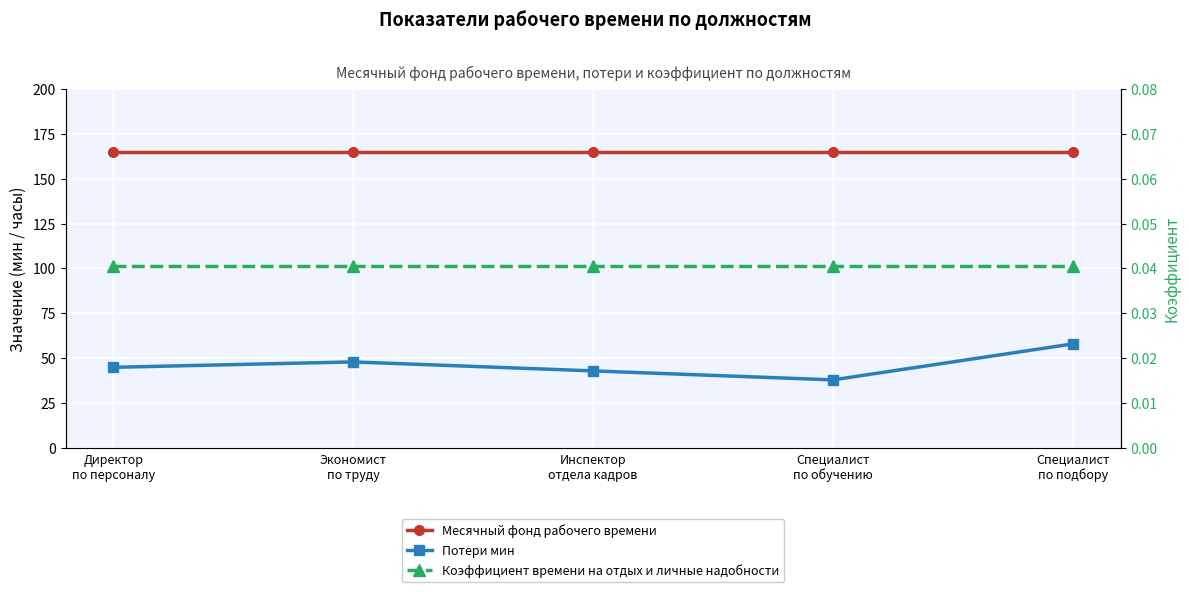

How many interior local valleys does the Потери мин series have?

1